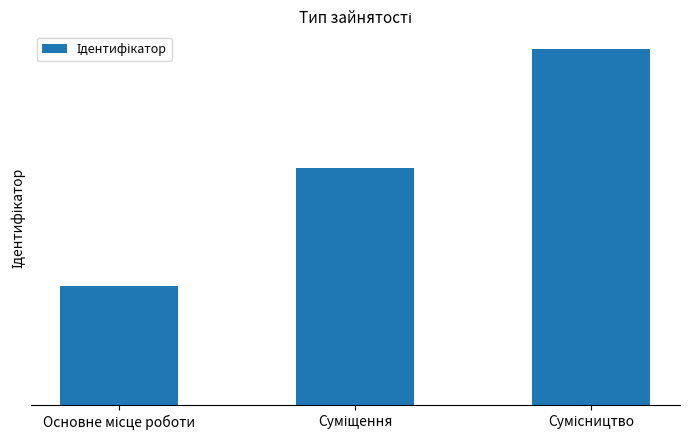

The value at Сумісництво is 3. True or false?

True